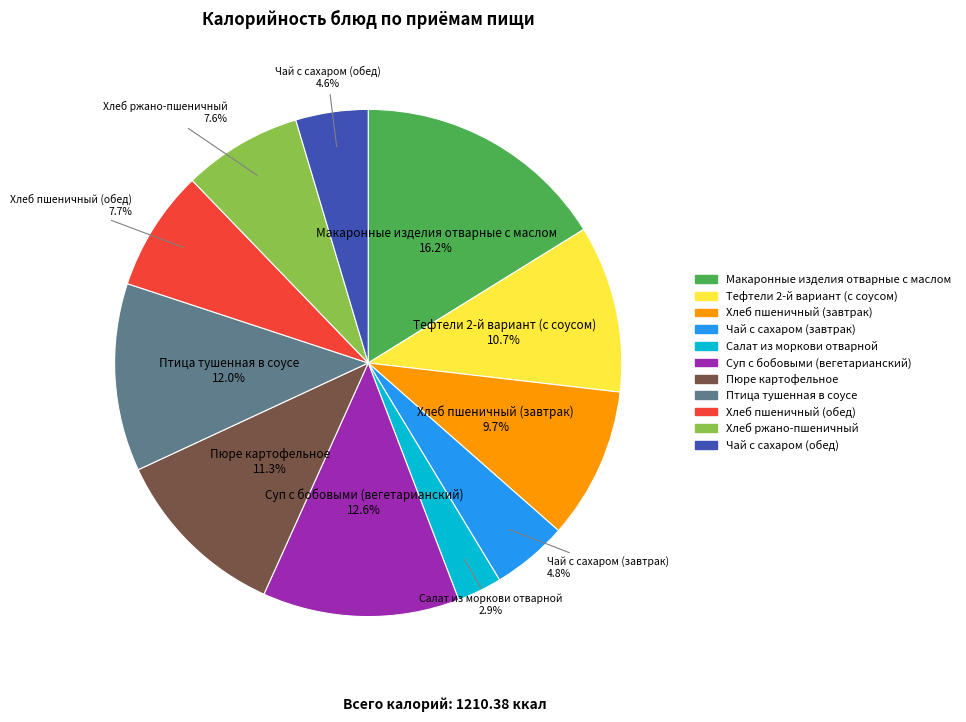

Count the number of slices in the pie.

11